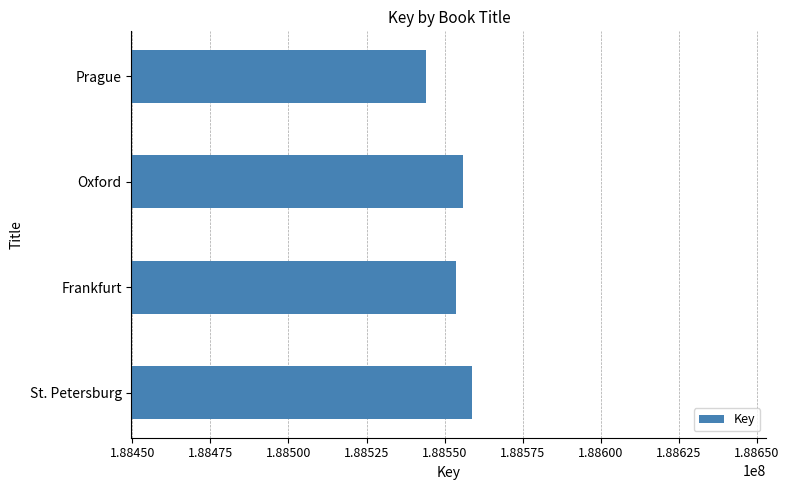

Reading bottom to top, extract all data points from this chart.

188558702	188553747	188555989	188543998